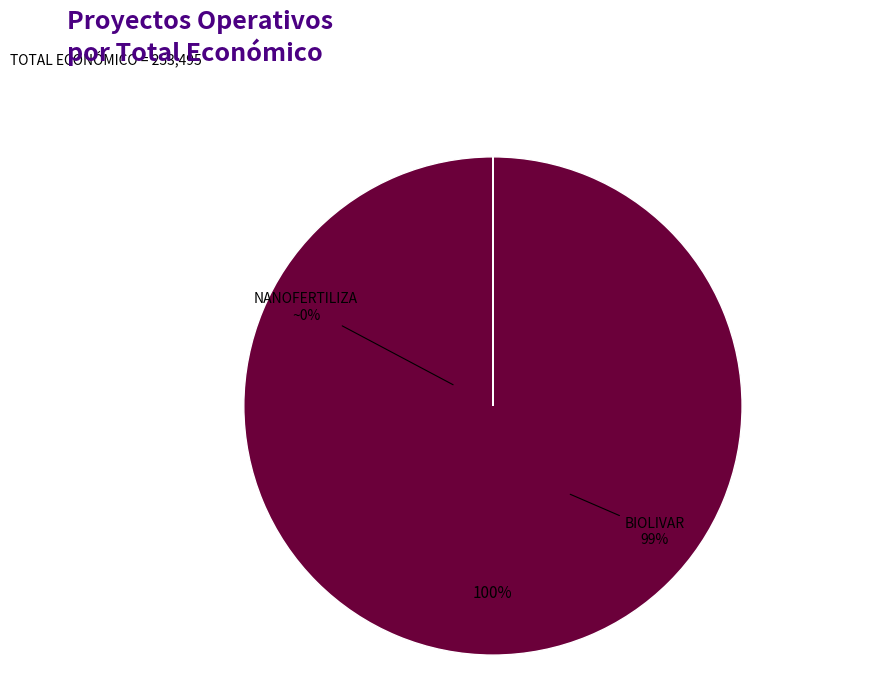

Combined, what portion of the pie is Grupo Operativo BIOLIVAR and Grupo Operativo NANOFERTILIZA?

100.0%